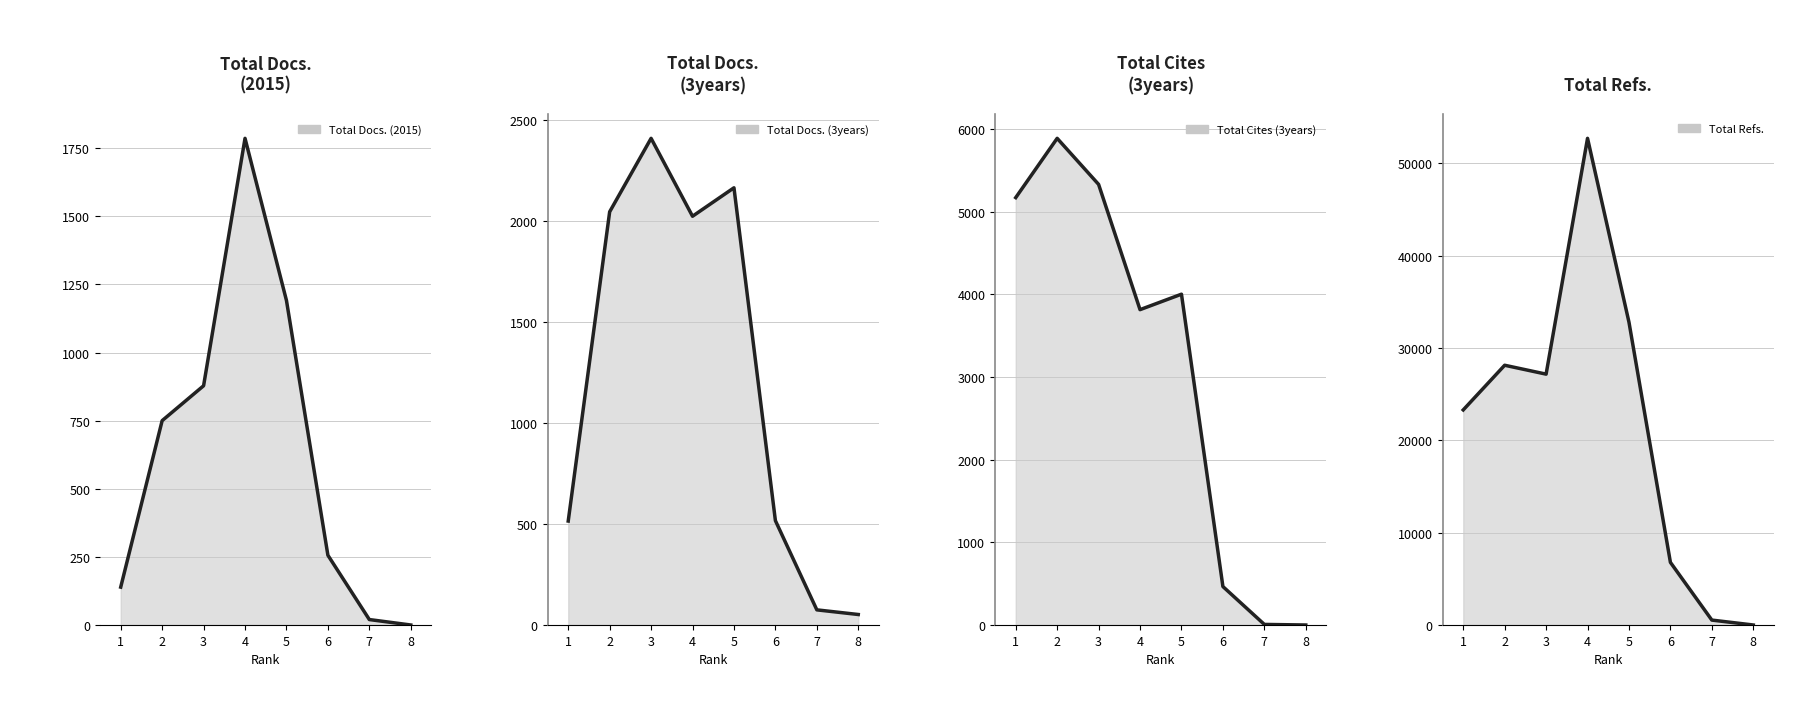

Count the number of categories in the chart.

8